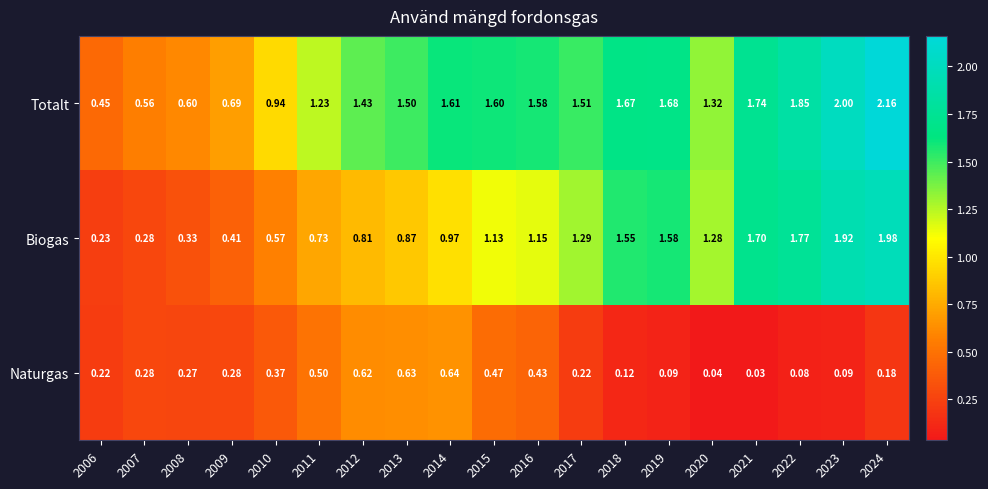

Which series changed the most between 2017 and 2019?

Biogas